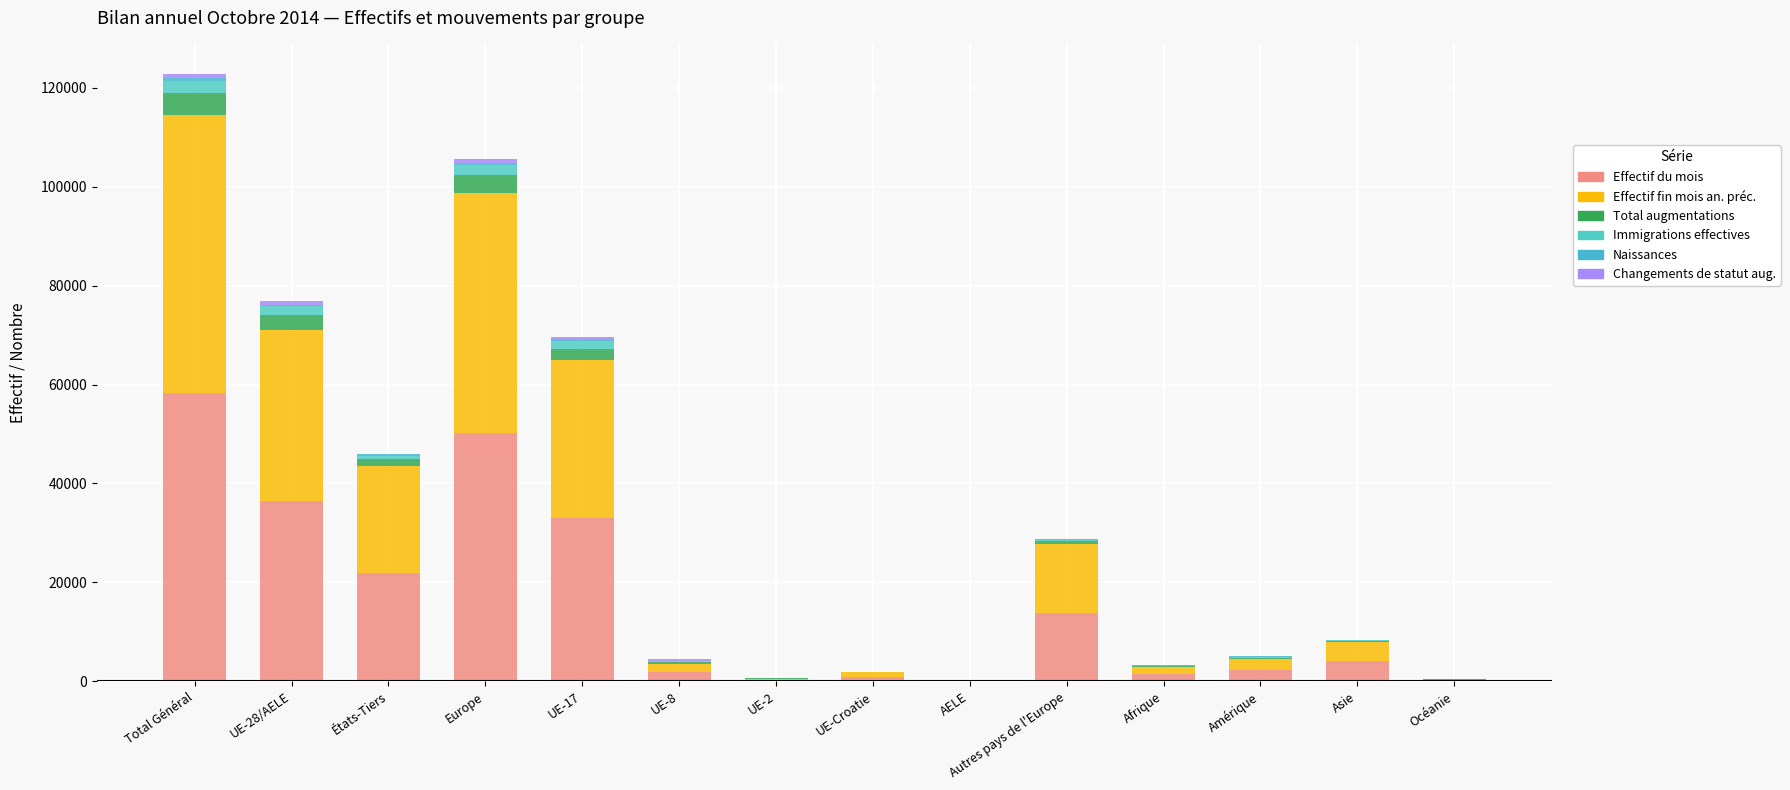

What is the value of the Effectif du mois bar at the 6th from the left?

1953